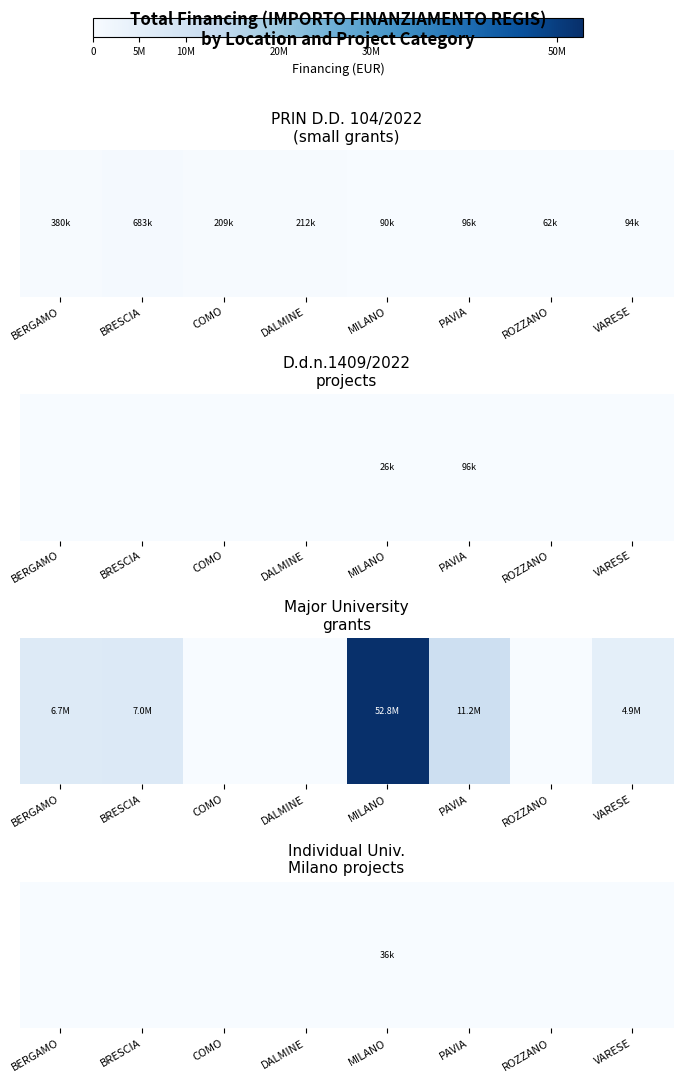

Rank the categories by value from lowest to highest.

BERGAMO, BRESCIA, COMO, DALMINE, PAVIA, ROZZANO, VARESE, MILANO